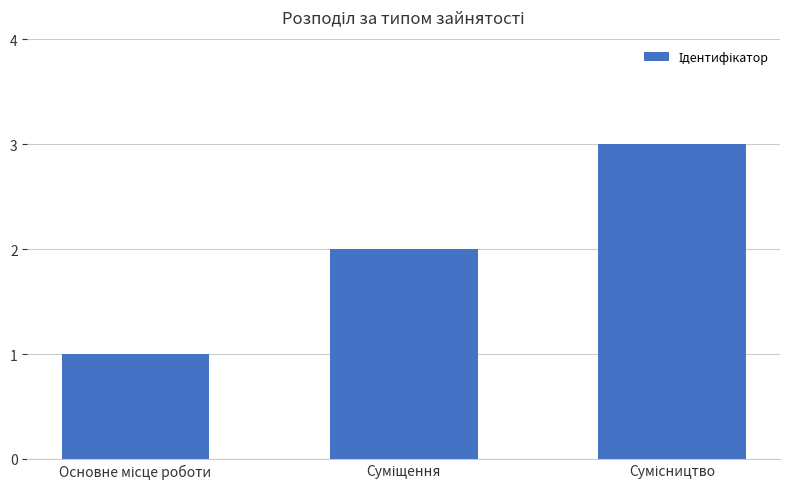

What is the maximum value shown in the chart?

3